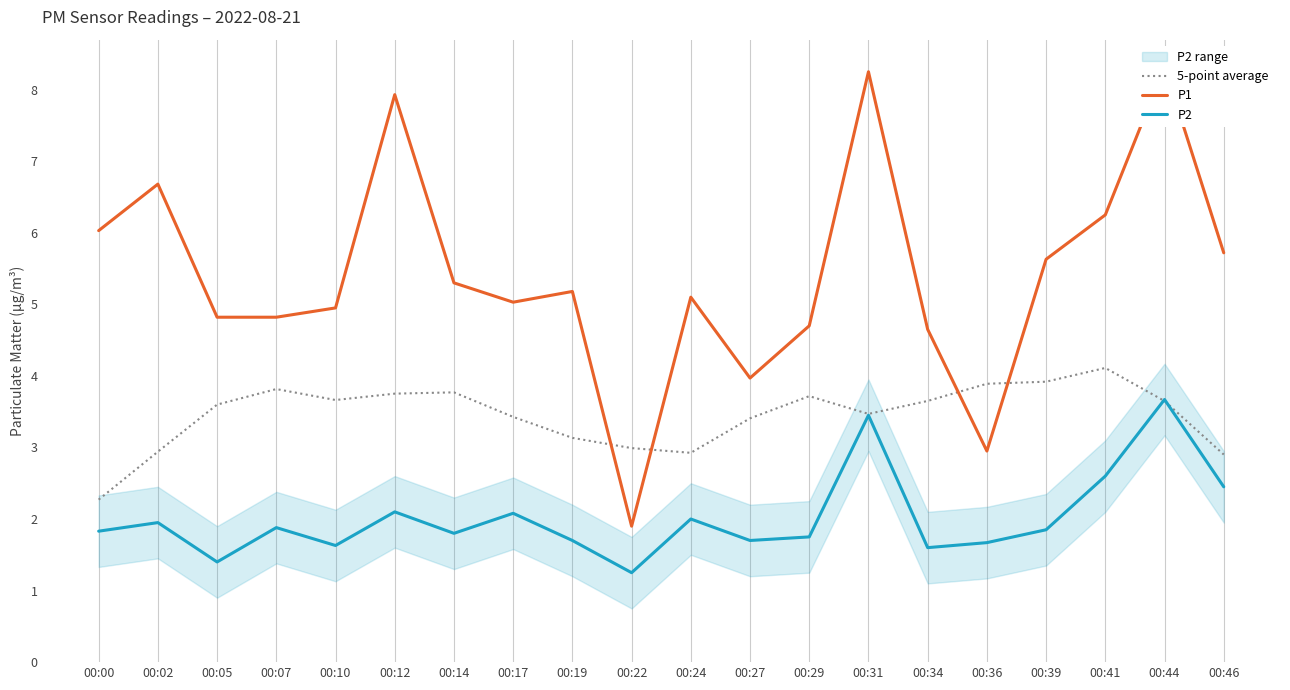

What is the minimum value shown in the chart?

1.2